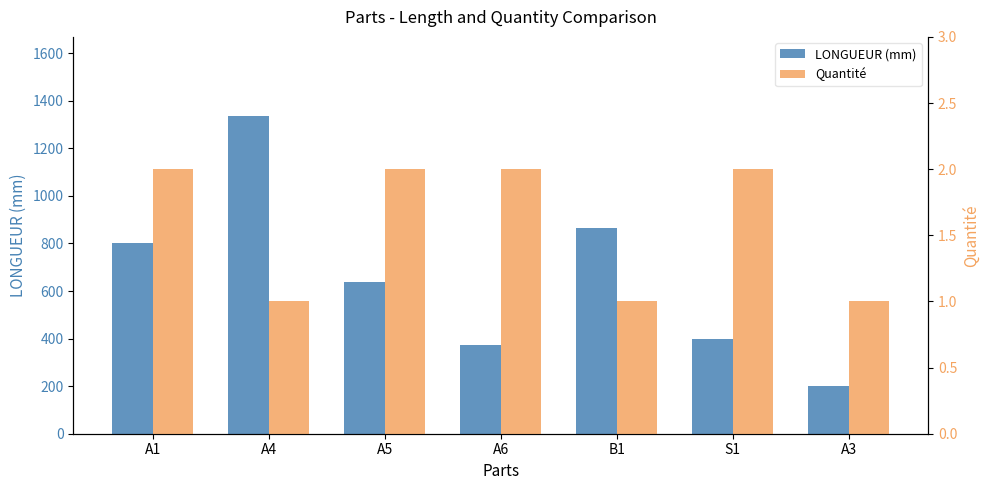

What position from the left is A5?

3